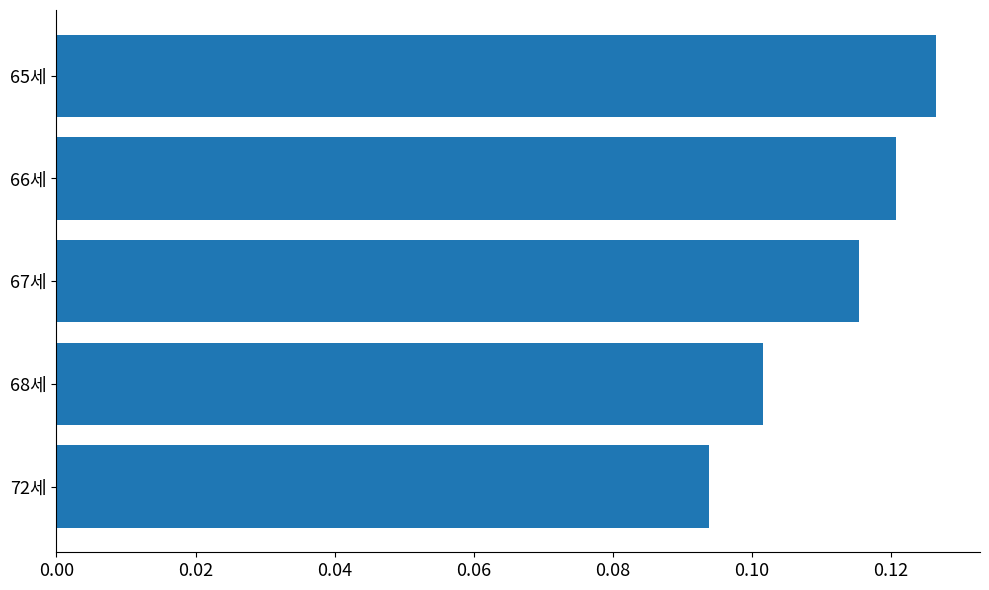

Which label corresponds to the largest value in the chart?

65세